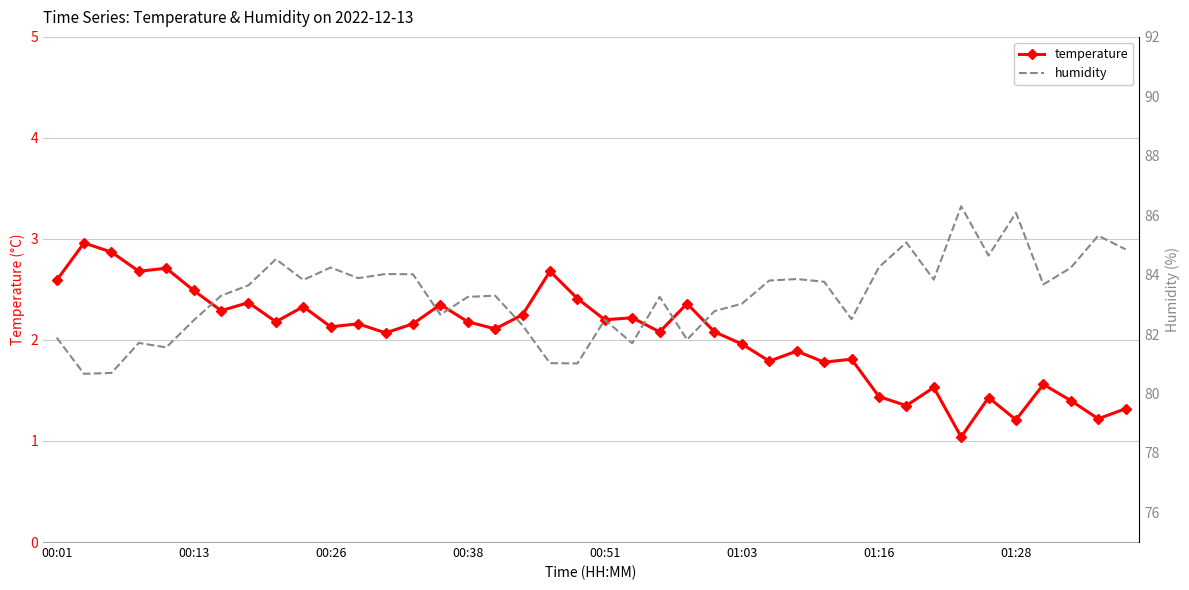

True or false: humidity and temperature cross at least once.

False